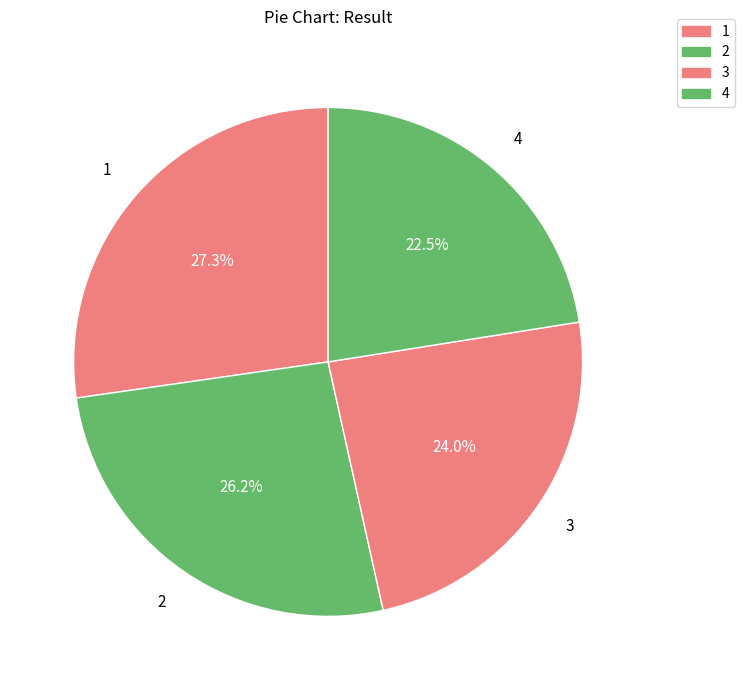

How many segments does this pie chart have?

4